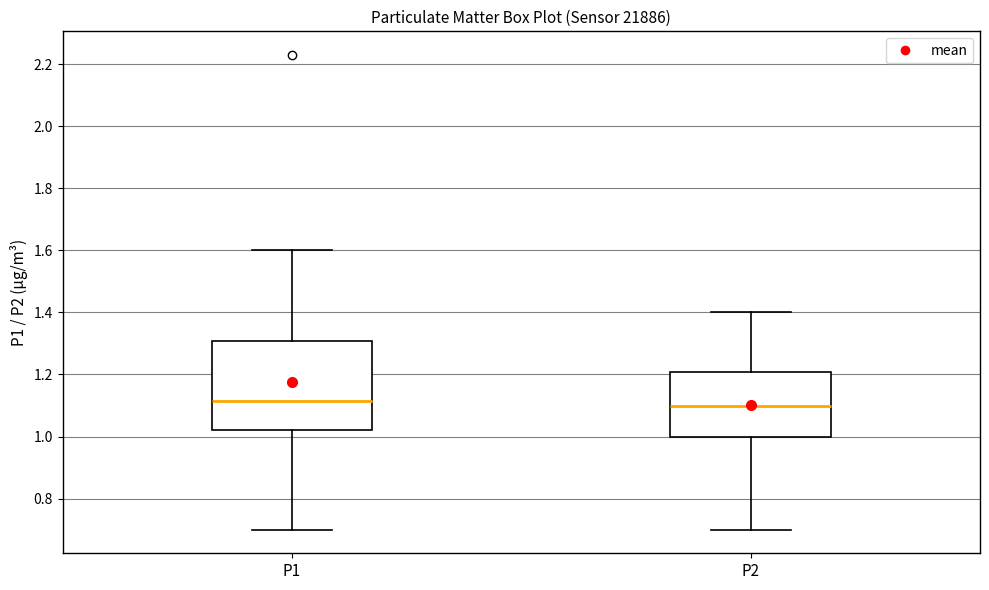

Reading left to right, read every box against the y-axis: the position of its median line, the range the box covers, and the ends of its whiskers. The values are not printed on the chart, so give them approximately, as read against the axis.

P1: median 1.12, box 1.02 to 1.30, whiskers 0.70 to 1.60
P2: median 1.10, box 1.00 to 1.20, whiskers 0.70 to 1.40